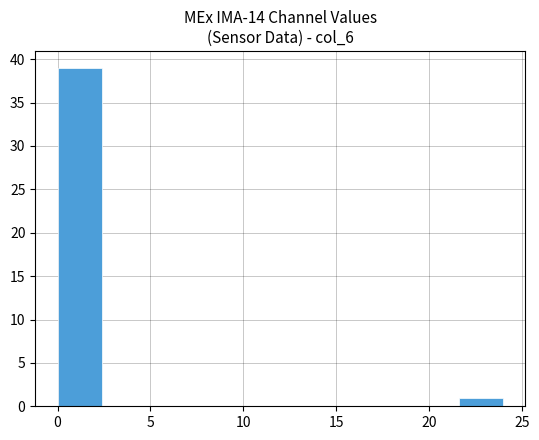

Reading left to right, list every bar in this chart as the range it spans on the x-axis followed by its height. Neither the bar edges nor the heights are printed on the chart, so give them approximately, as read against the axes.

0.0 to 2.4: 39
2.4 to 4.8: 0
4.8 to 7.2: 0
7.2 to 9.6: 0
9.6 to 12.0: 0
12.0 to 14.4: 0
14.4 to 16.8: 0
16.8 to 19.2: 0
19.2 to 21.6: 0
21.6 to 24.0: 1